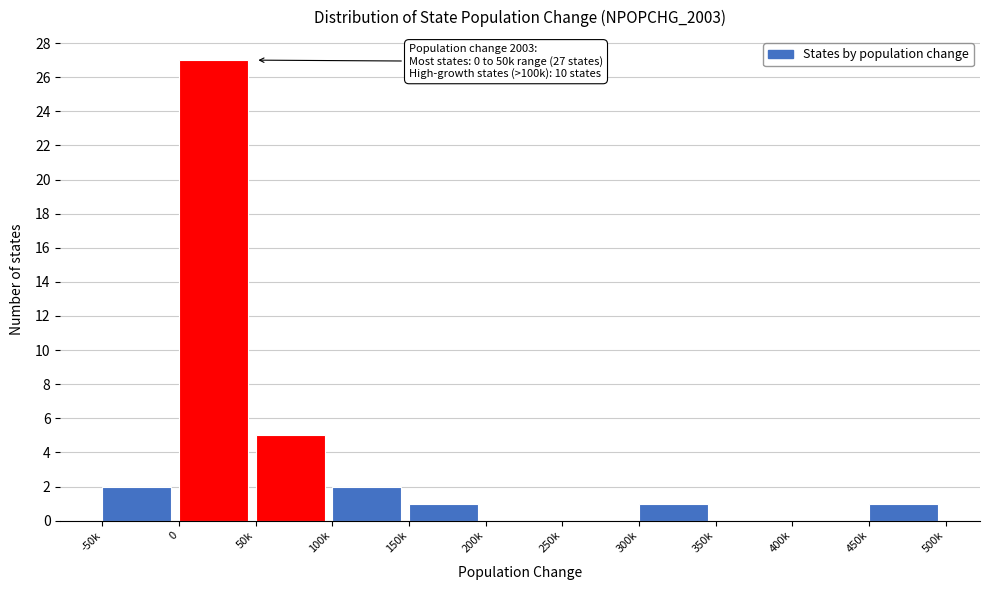

Reading right to left, what are all the values shown in this chart?

450k=1	400k=0	350k=0	300k=1	250k=0	200k=0	150k=1	100k=2	50k=5	0=27	-50k=2